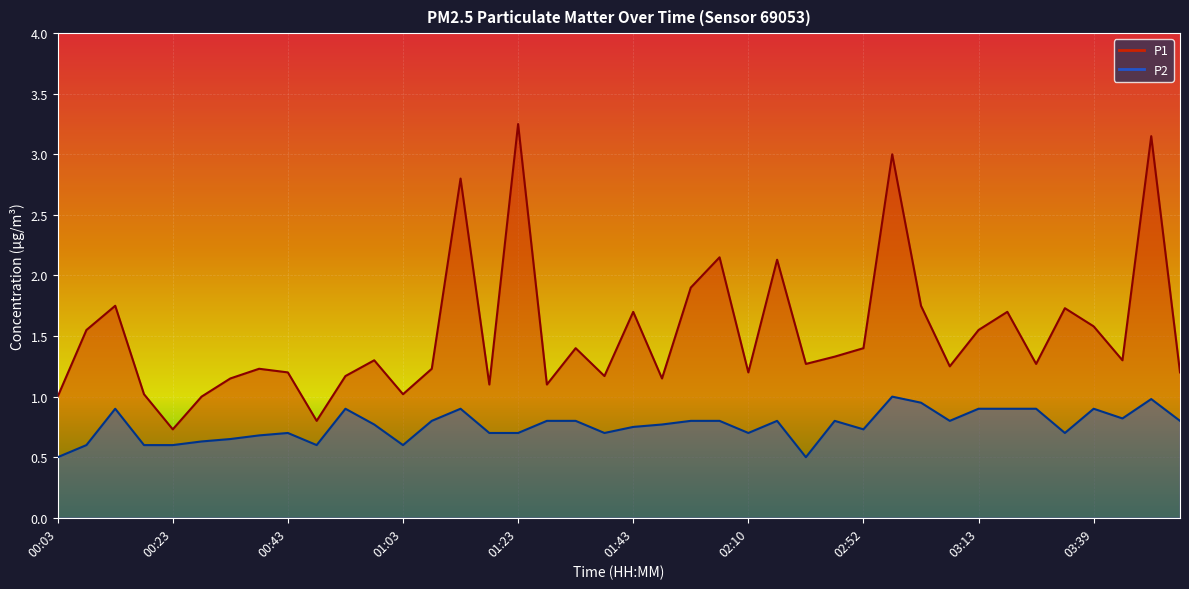

At how many categories does at least one series exceed 2?

6